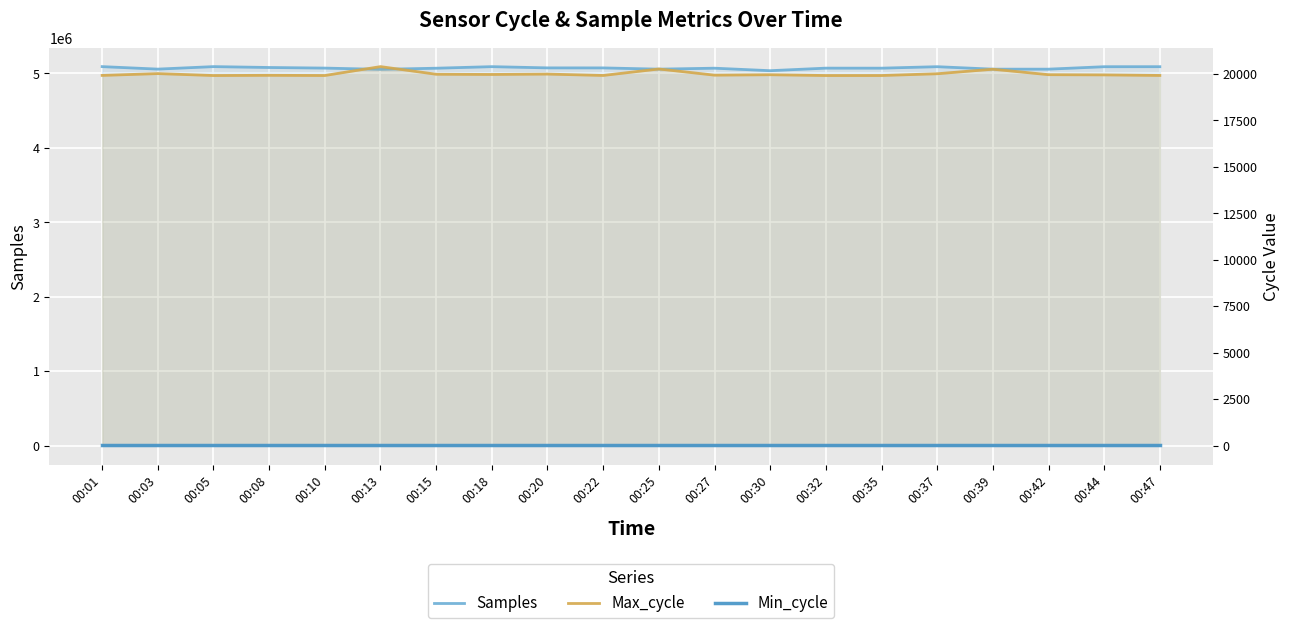

What is the difference between the highest and lowest values at 00:37?

5090961